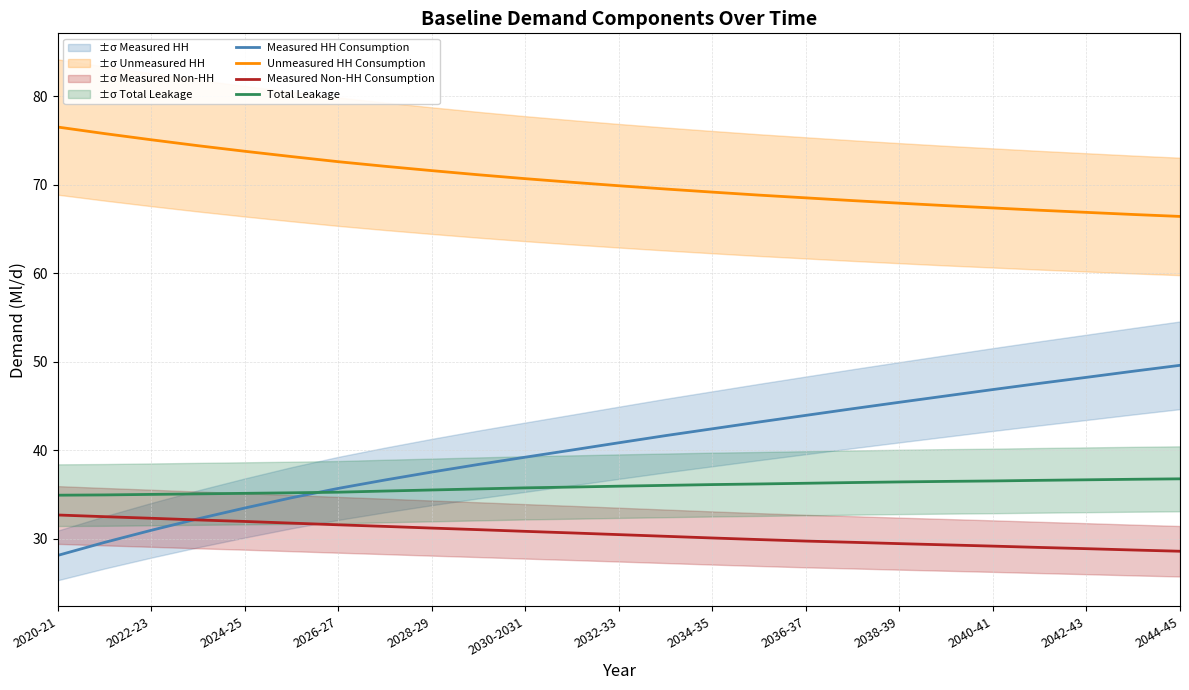

True or false: Measured Non-HH Consumption has a value of 12.0 at 2020-21.

False